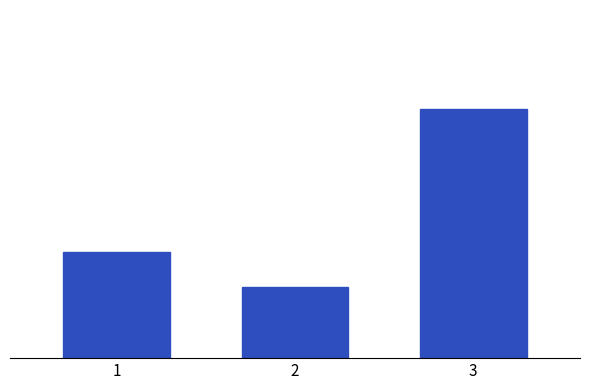

Are the bars horizontal?

No